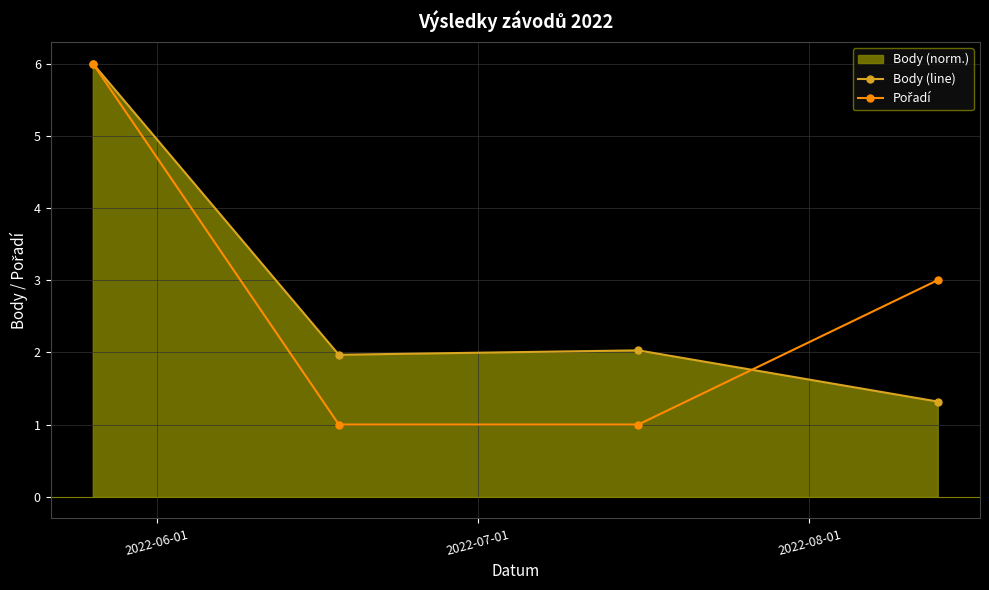

What is the smallest value displayed?

1.0